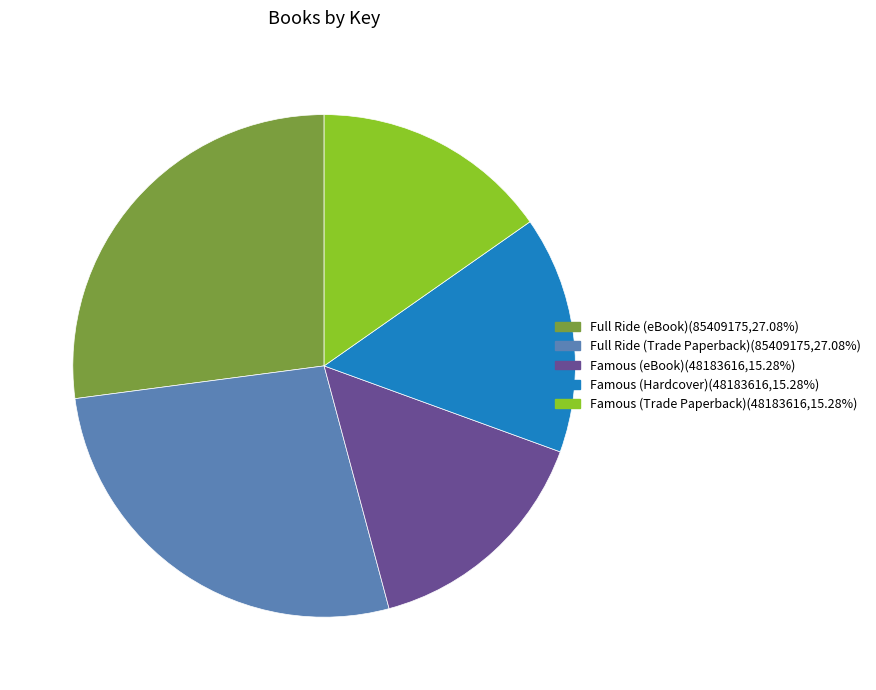

How many slices are in this pie chart?

5